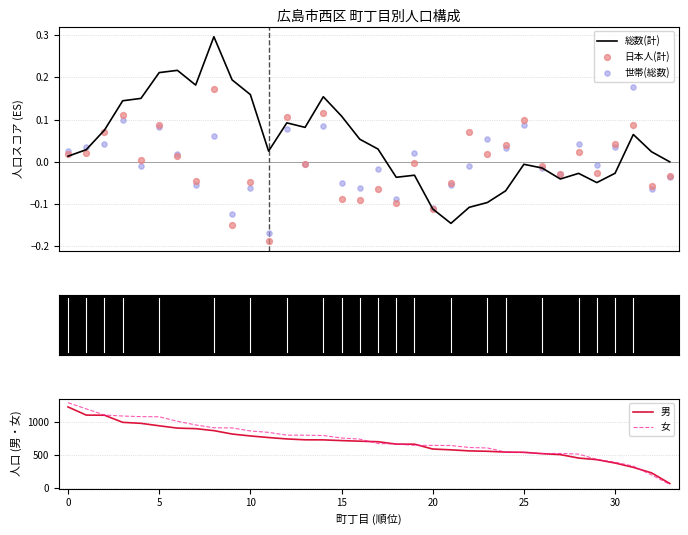

What are all the series names shown in the legend?

総数(計), 日本人(計), 世帯(総数), 男, 女